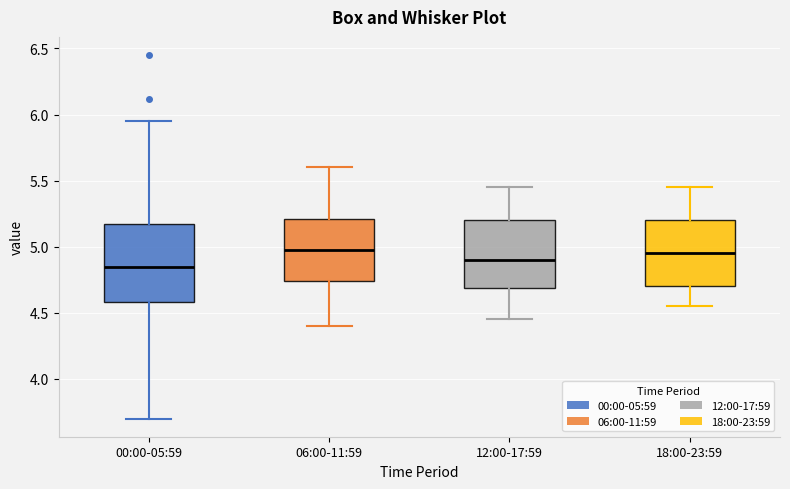

Which box is the tallest, from its lower edge to its upper edge?

00:00-05:59